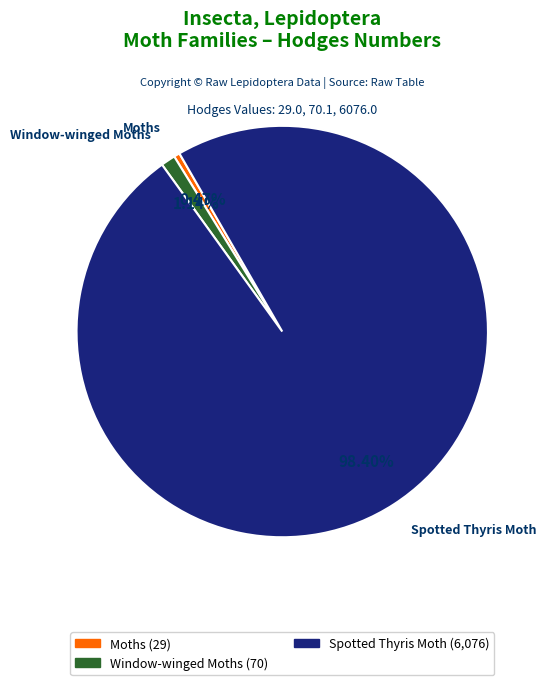

Combined, do Window-winged Moths and Moths account for over 50%?

No